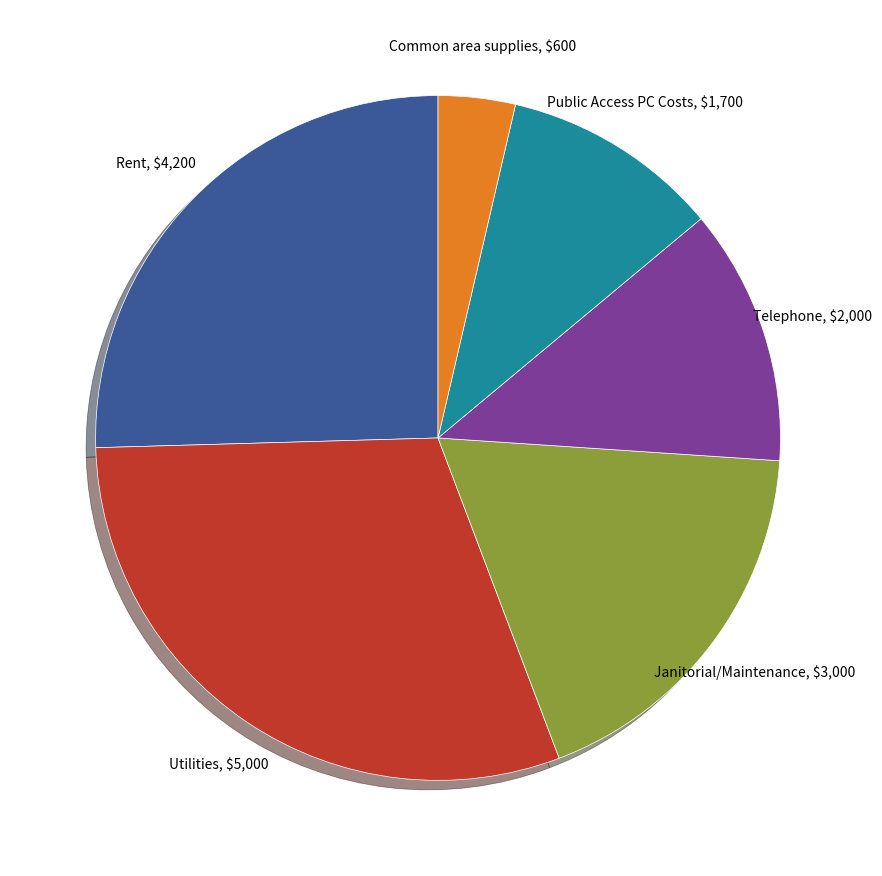

Count the number of slices in the pie.

6